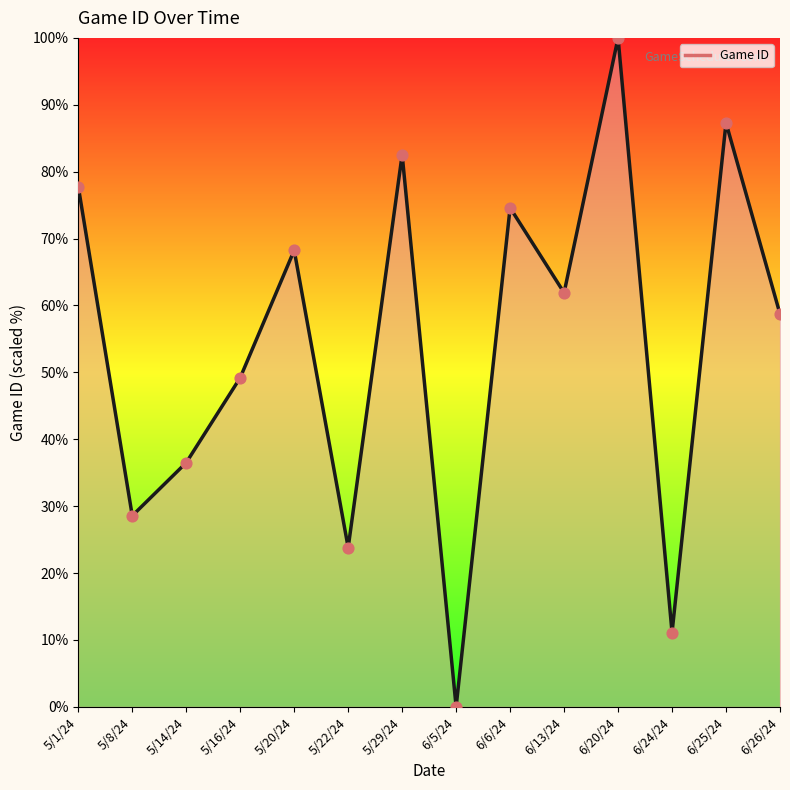

Between 5/1/24 and 6/26/24, which is larger?

5/1/24